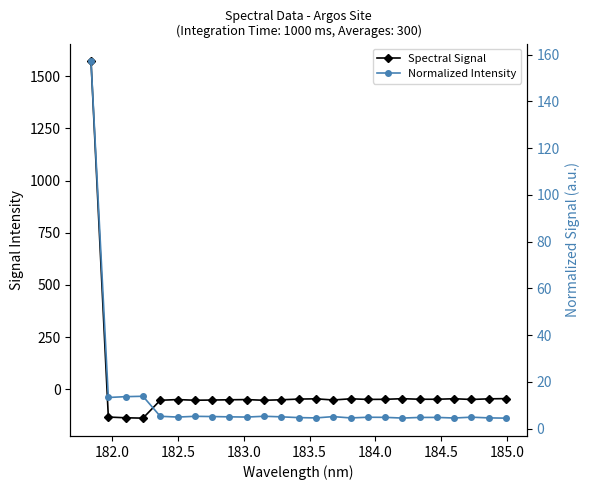

At which category does Spectral Signal reach its first local peak?

184.0